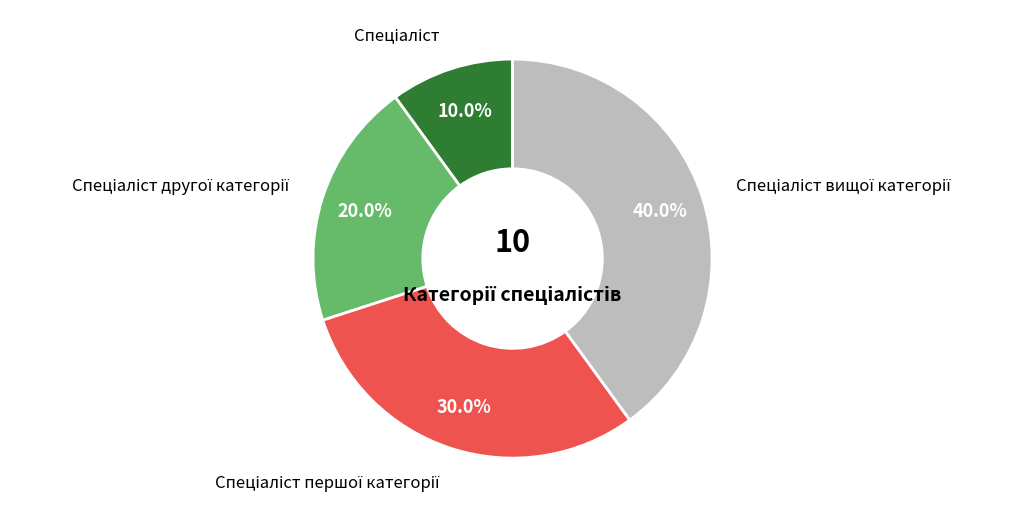

How many slices are in this pie chart?

4